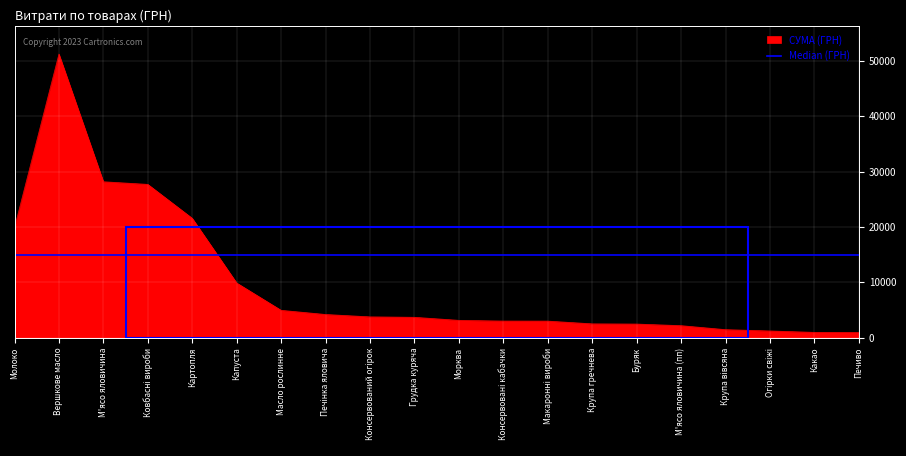

Which category has the highest value across all series?

Вершкове масло